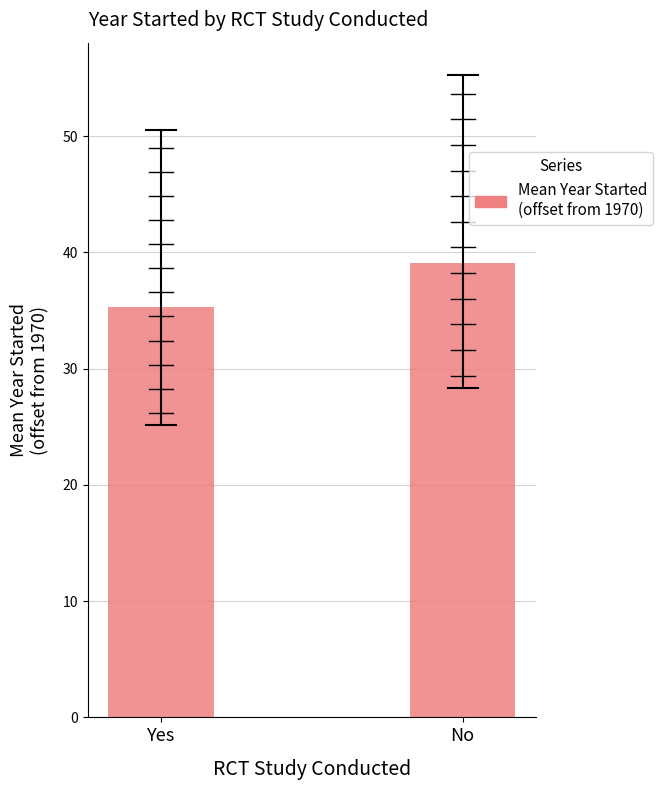

What is the change in value from Yes to No?

+3.8